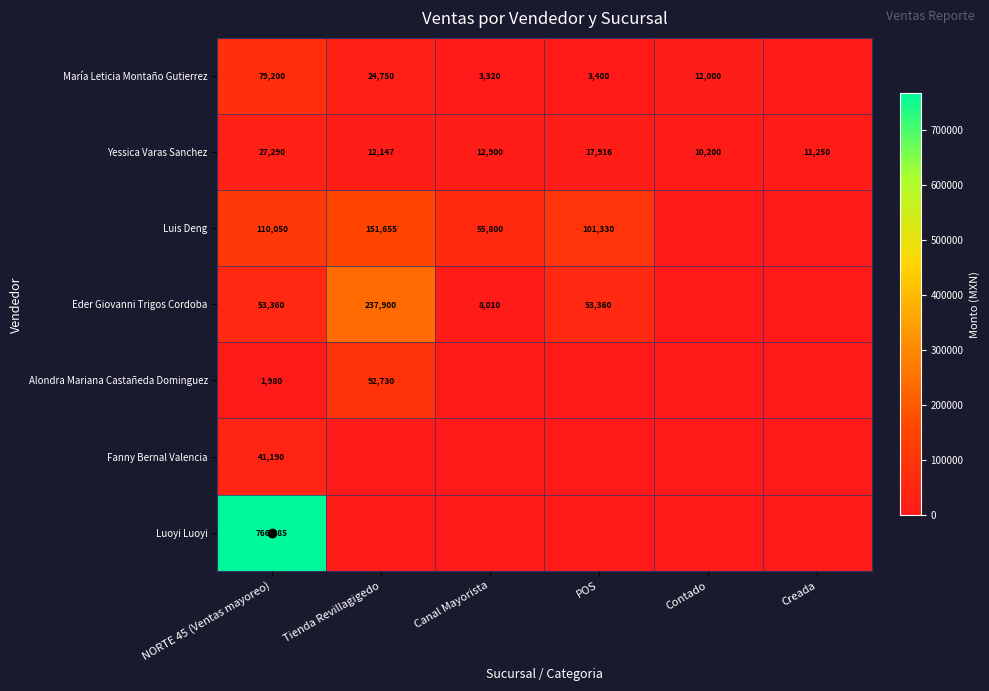

What is the difference between the highest and lowest values at Tienda Revillagigedo?

237900